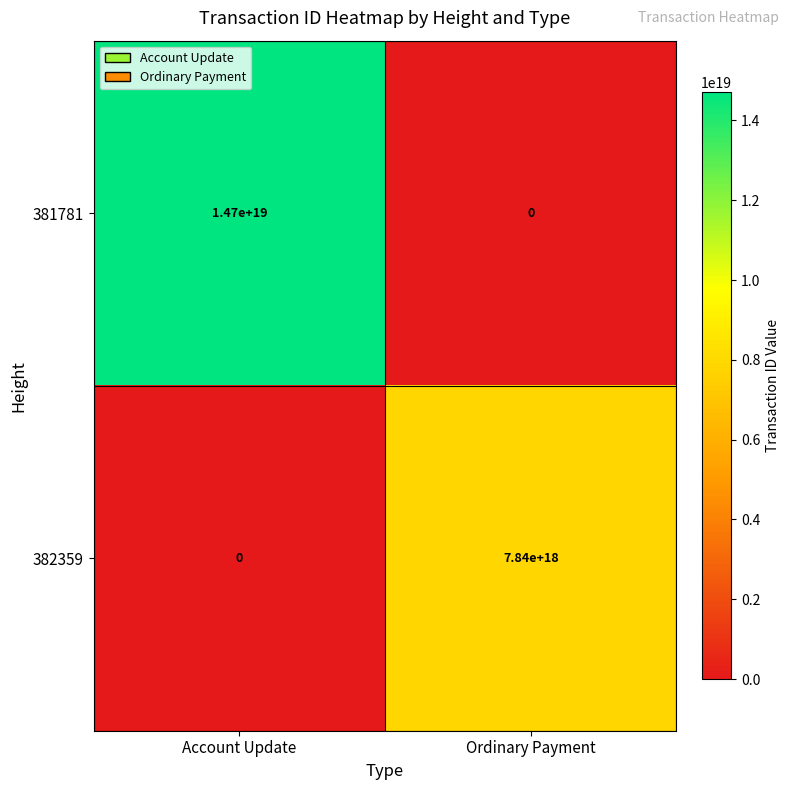

At Account Update, list the series in order from largest to smallest.

381781, 382359